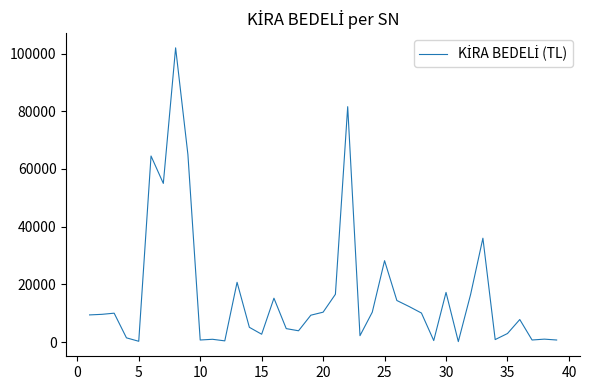

What is the greatest value displayed?

102000